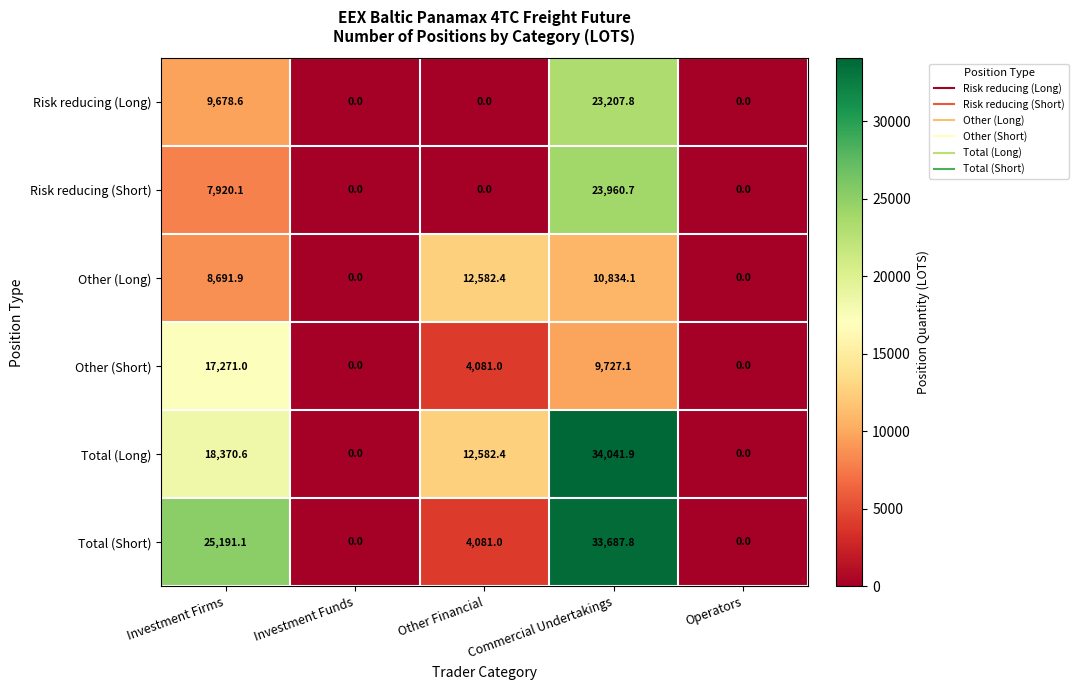

Is it true that Risk reducing (Short) equals 13717.1 at Operators?

False